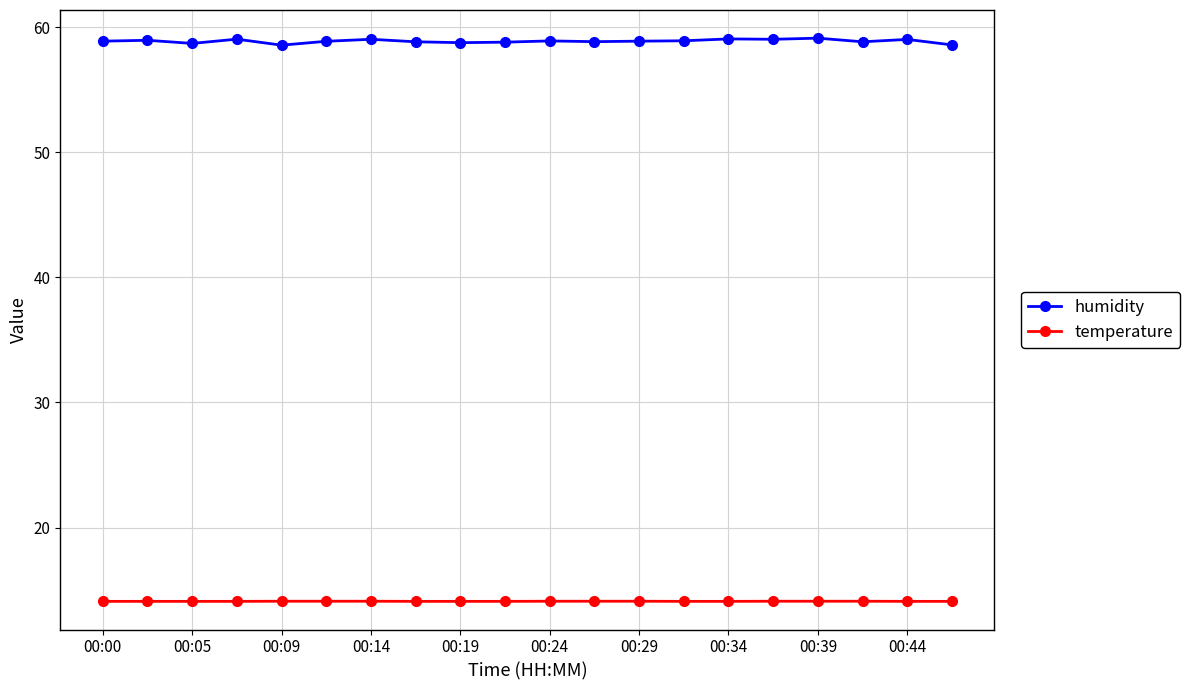

Which series has the largest total across all categories?

humidity